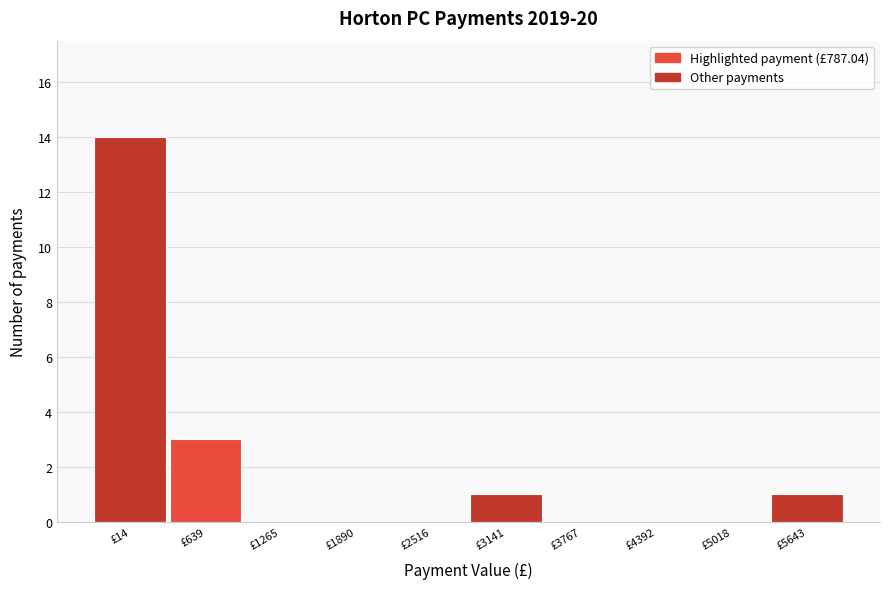

Reading left to right, transcribe all the data shown in this chart.

£14=14	£639=3	£1265=0	£1890=0	£2516=0	£3141=1	£3767=0	£4392=0	£5018=0	£5643=1